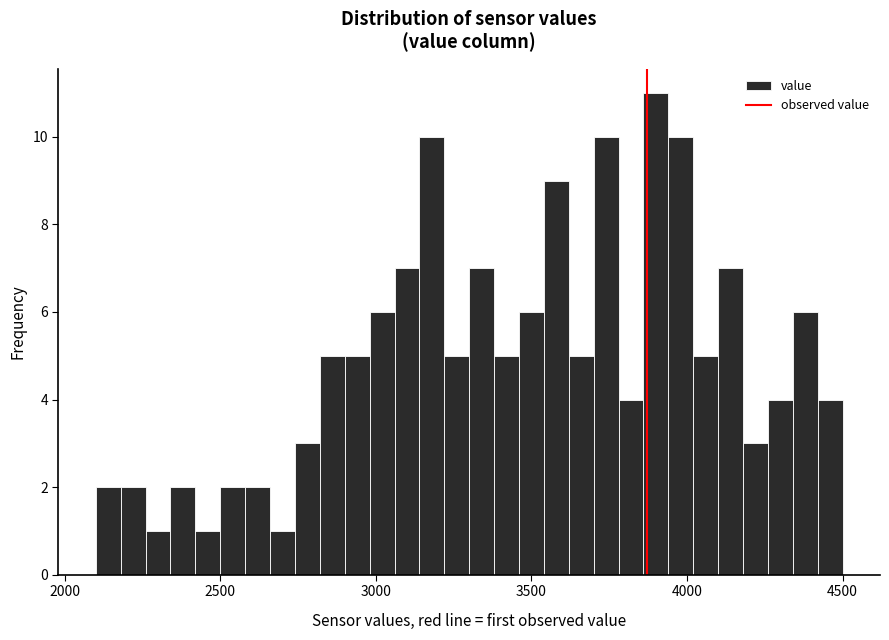

Around what value on the x-axis is the tallest bar? Give the approximate position of its centre, as read against the axis.

3900